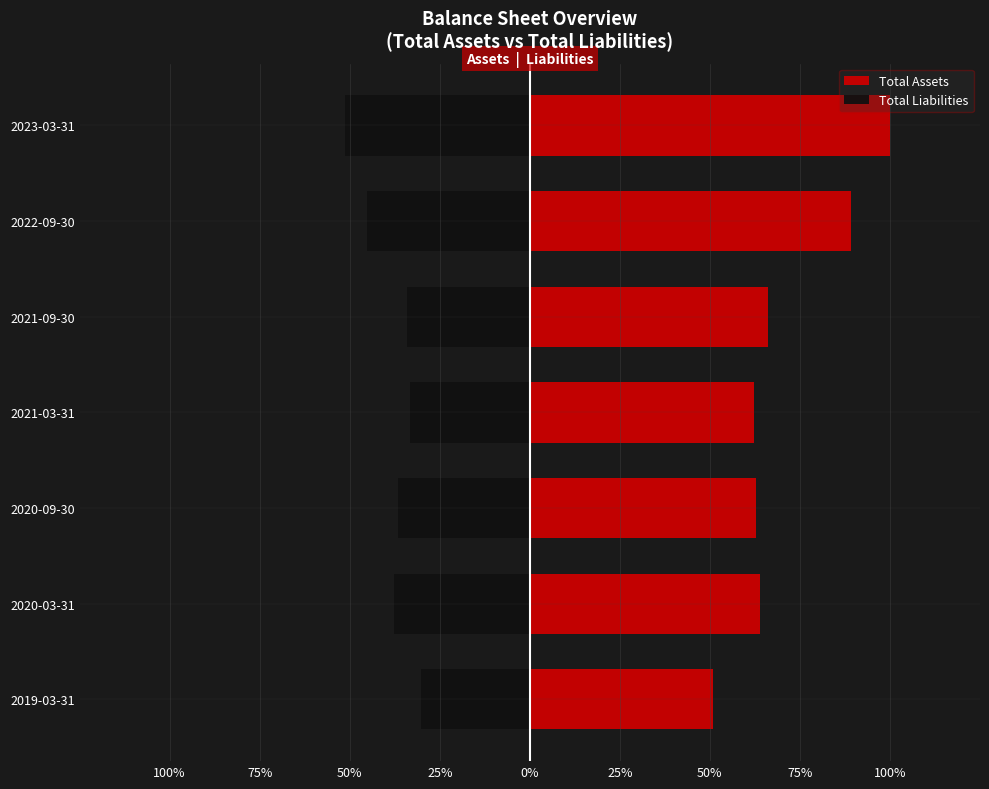

How many bars are there in total?

14